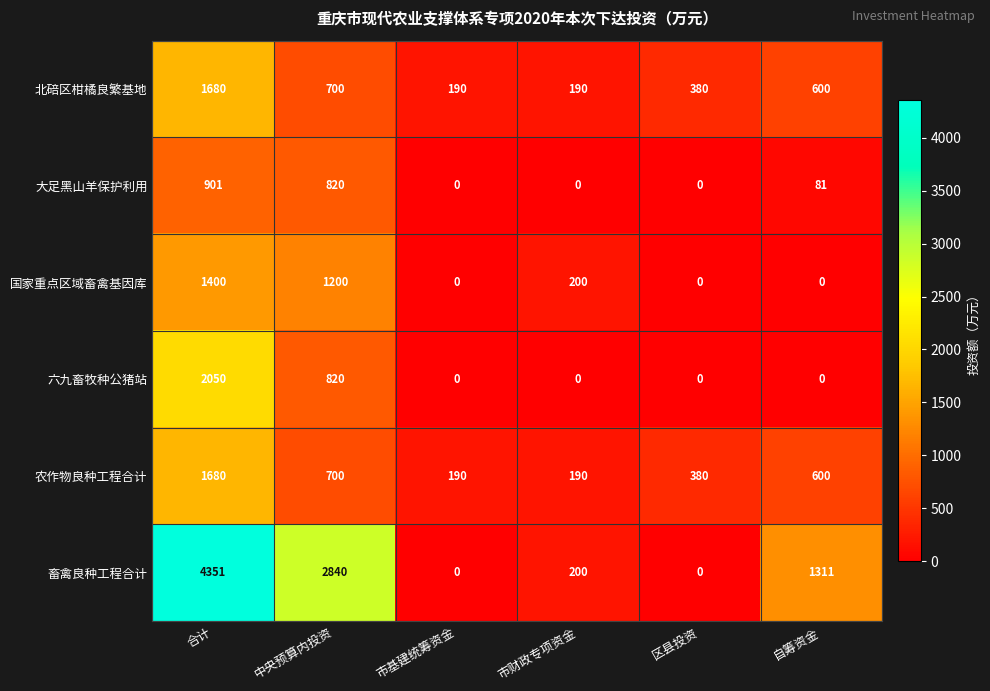

Which series has the largest range (max minus min)?

畜禽良种工程合计